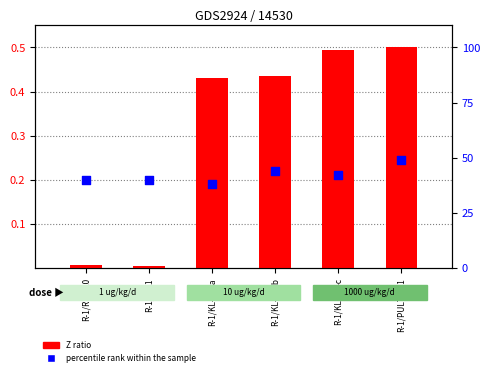

What are all the series names shown in the legend?

Z ratio, percentile rank within the sample